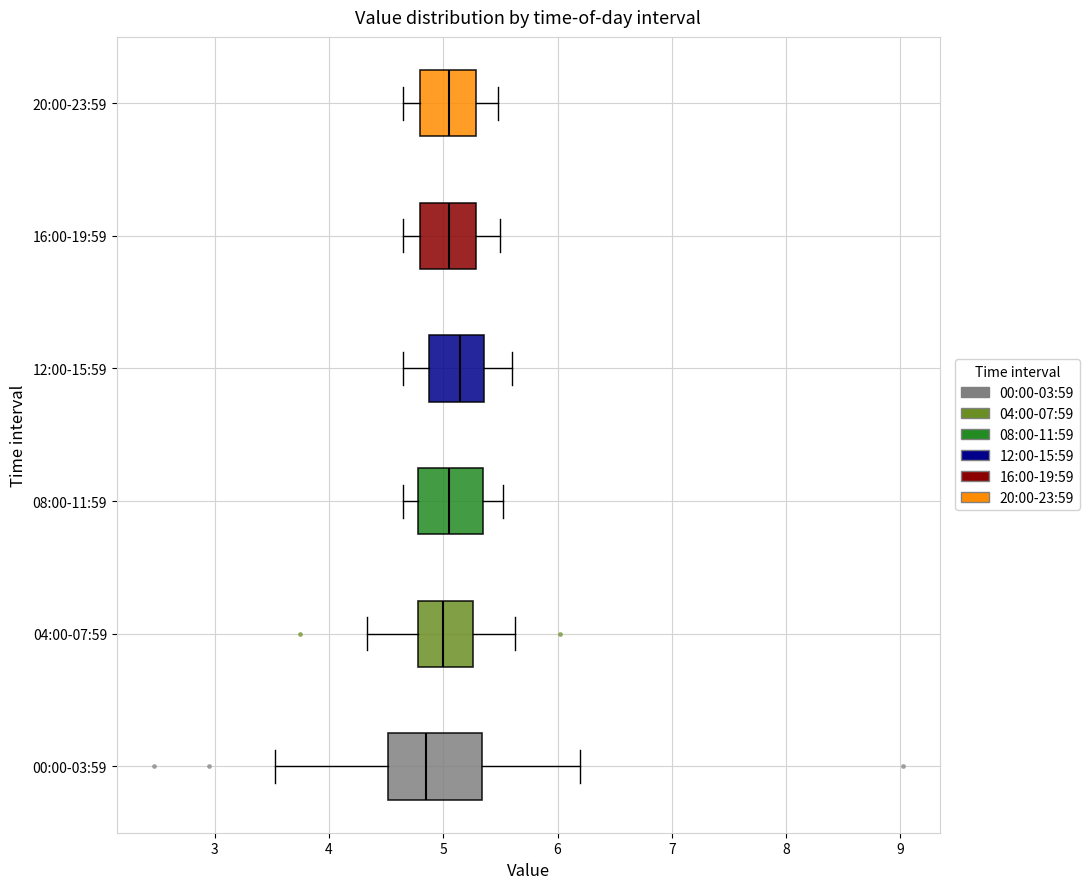

Reading bottom to top, transcribe this box plot: for each box, give where its median line is, the range the box spans, and where its two whiskers end, as read against the x-axis. The values are not printed on the chart, so give them approximately, as read against the axis.

00:00-03:59: median 4.9, box 4.5 to 5.3, whiskers 3.5 to 6.2
04:00-07:59: median 5.0, box 4.8 to 5.3, whiskers 4.3 to 5.6
08:00-11:59: median 5.1, box 4.8 to 5.4, whiskers 4.7 to 5.5
12:00-15:59: median 5.2, box 4.9 to 5.4, whiskers 4.7 to 5.6
16:00-19:59: median 5.1, box 4.8 to 5.3, whiskers 4.7 to 5.5
20:00-23:59: median 5.1, box 4.8 to 5.3, whiskers 4.7 to 5.5